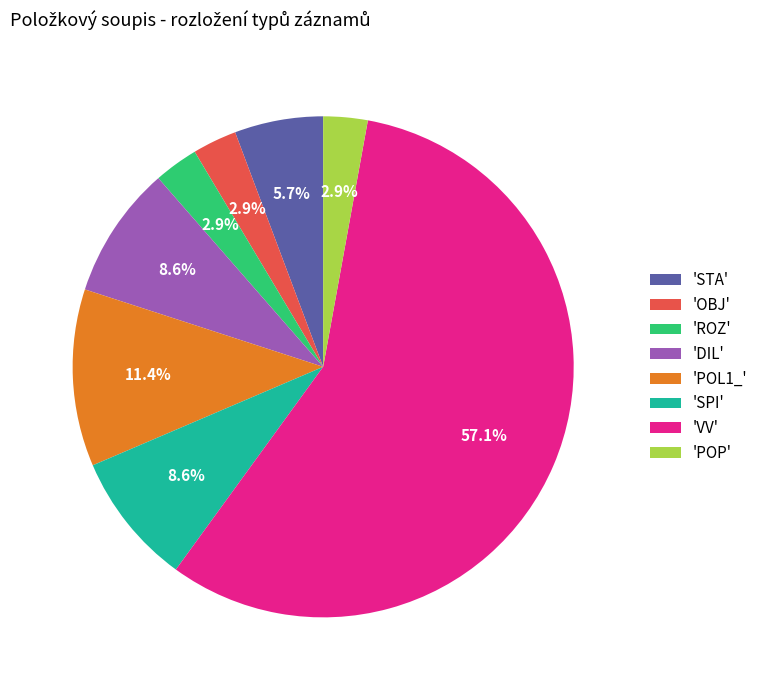

How many segments does this pie chart have?

8